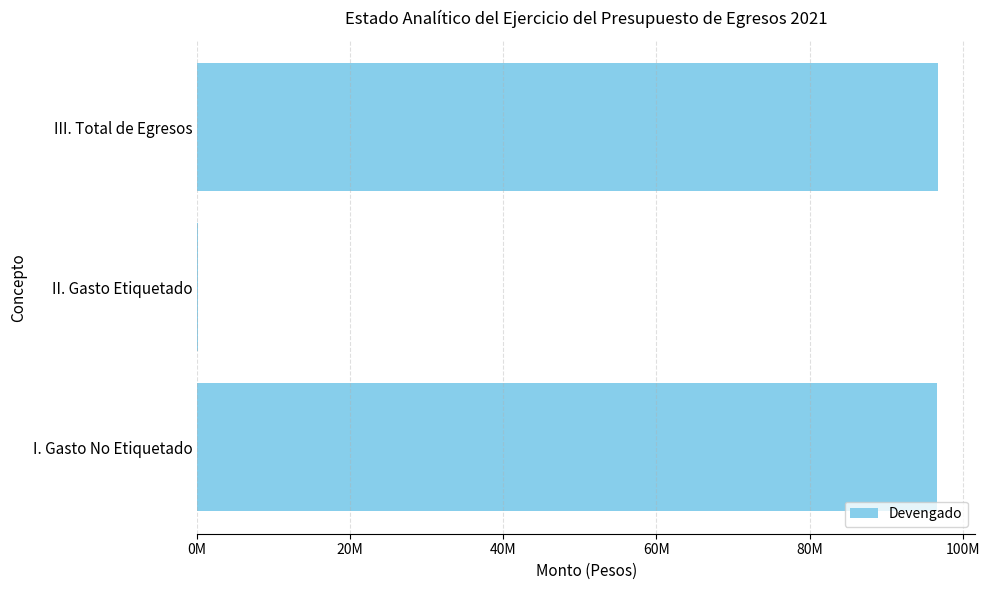

What is the sum of all values?

193586745.3